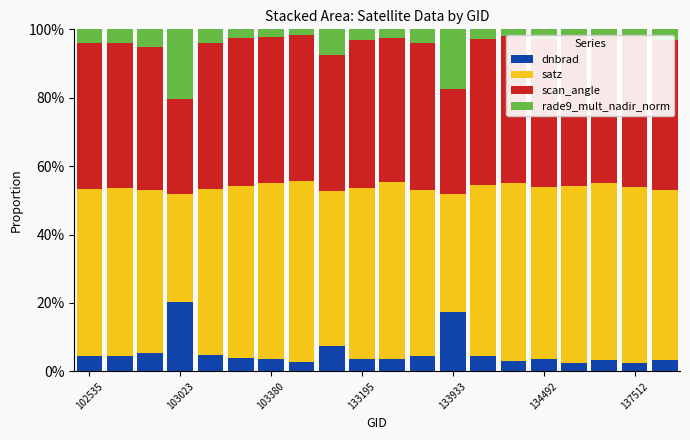

True or false: dnbrad has a value of 3.3 at 19.

True